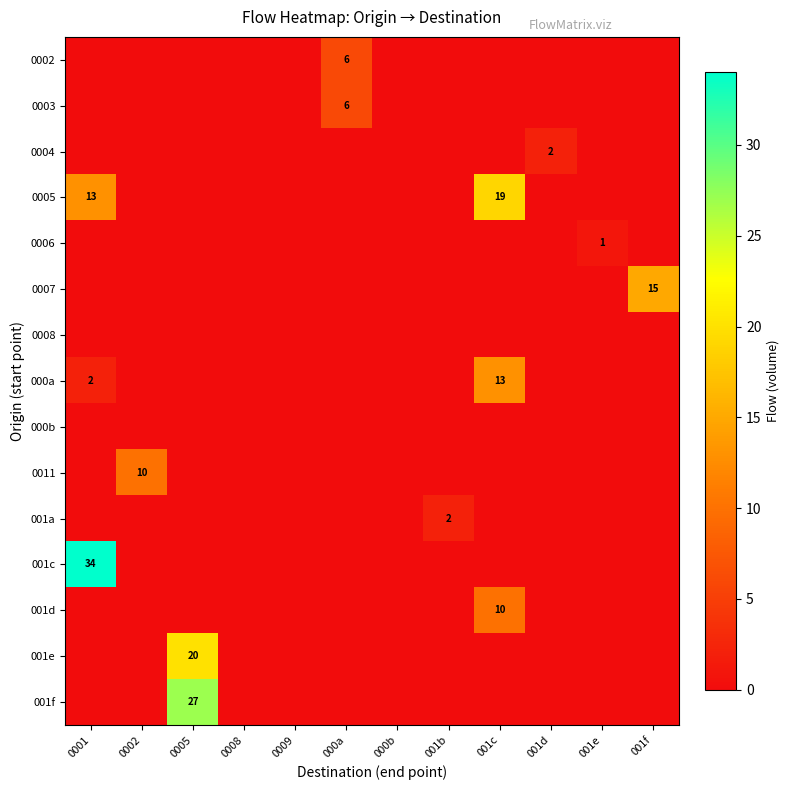

What is the difference between the maximum and minimum values in the row_0 series?

6